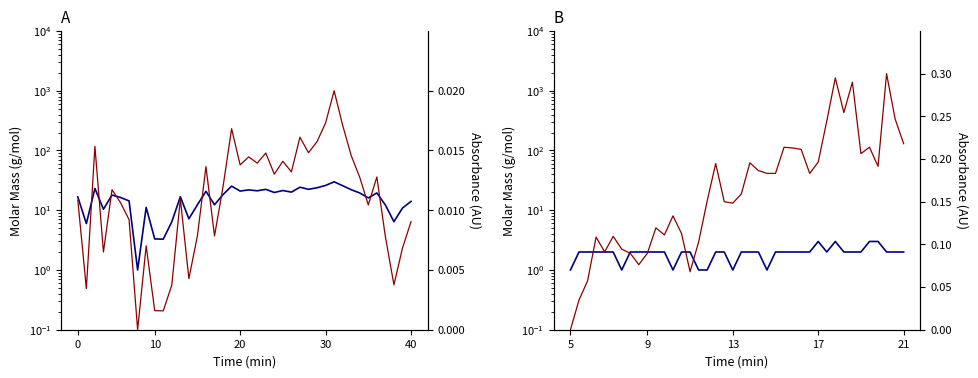

Is it true that Signal equals 1.8 at 16?

False